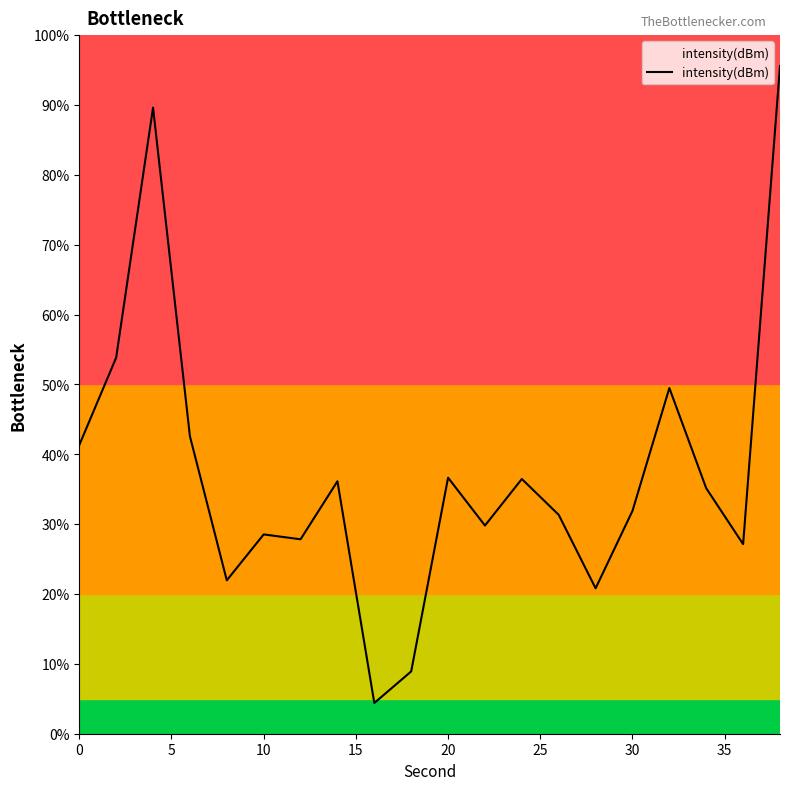

What is the minimum value shown in the chart?

4.4